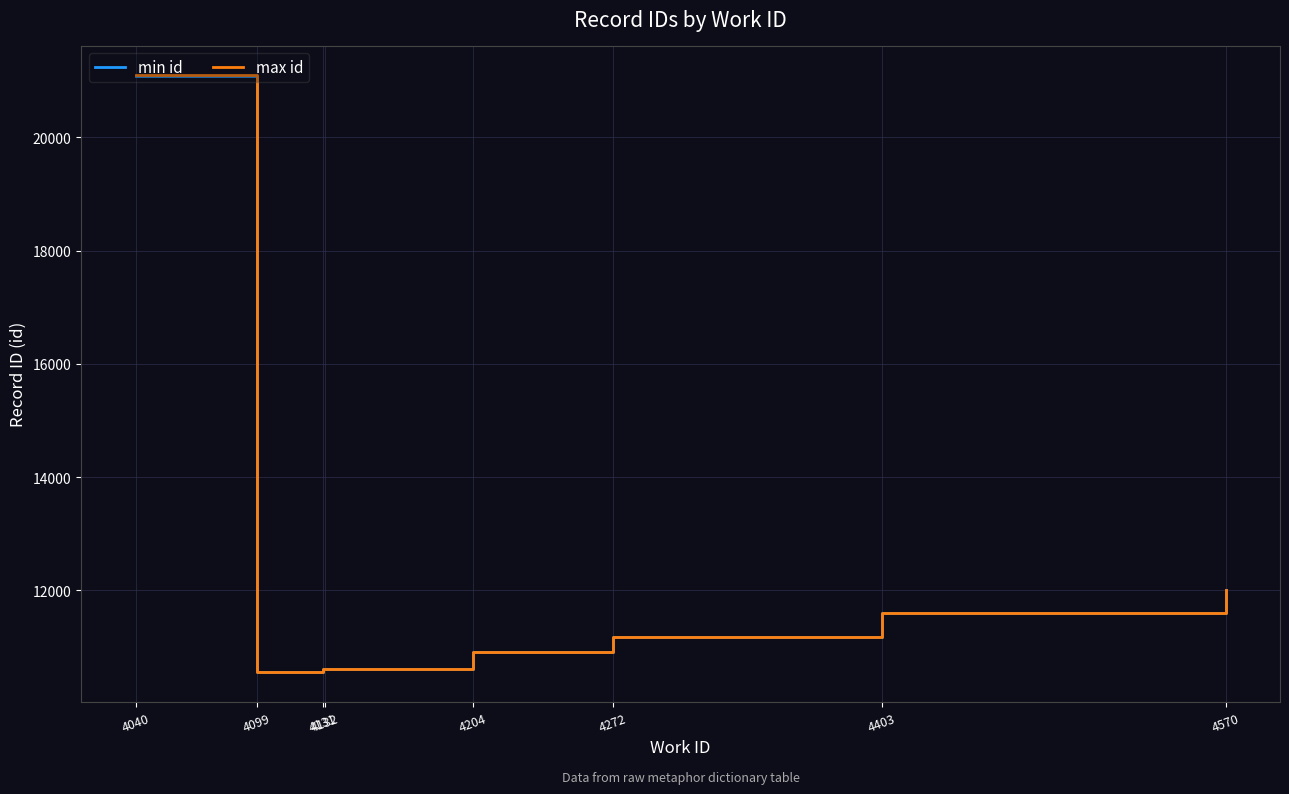

At which category is the sum across all series the highest?

4040